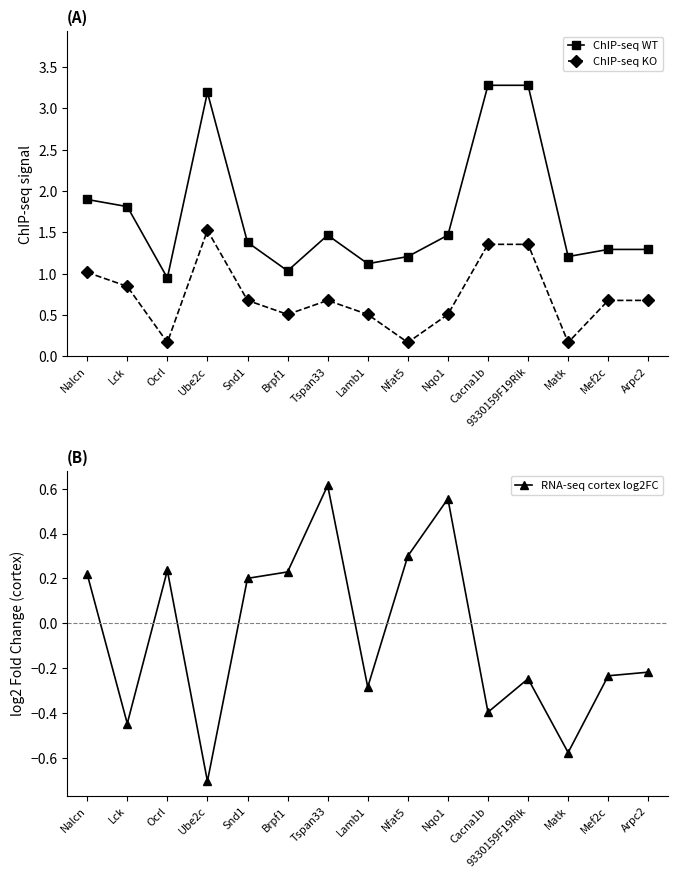

How many interior local valleys does the ChIP-seq KO series have?

4